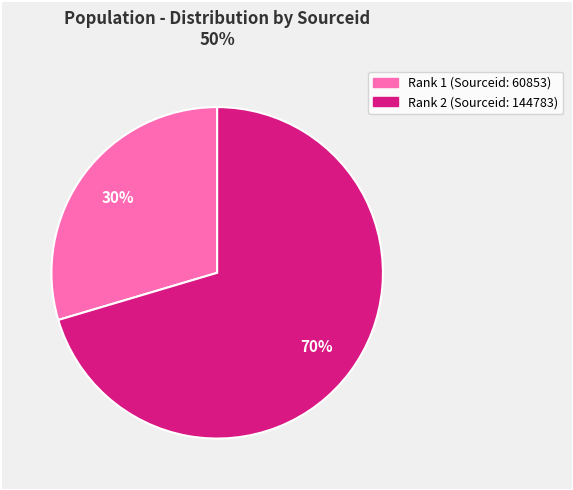

True or false: Rank 1 accounts for 30% of the total.

True